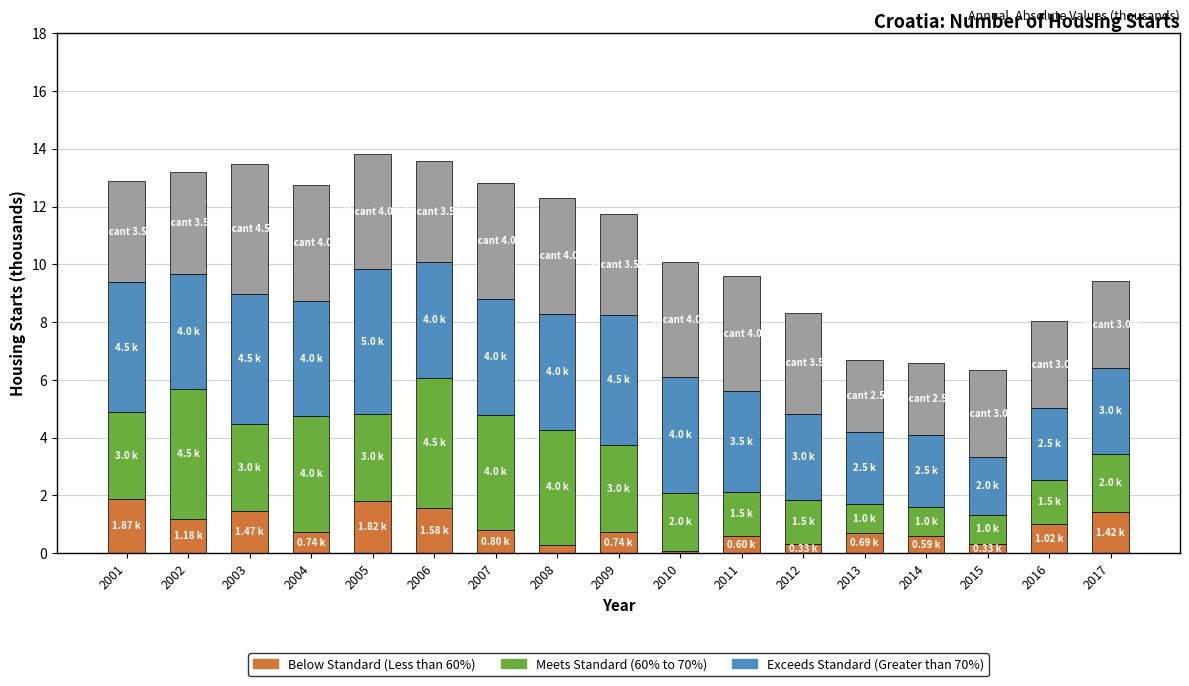

What is the total value across all series at 2001?

12.9